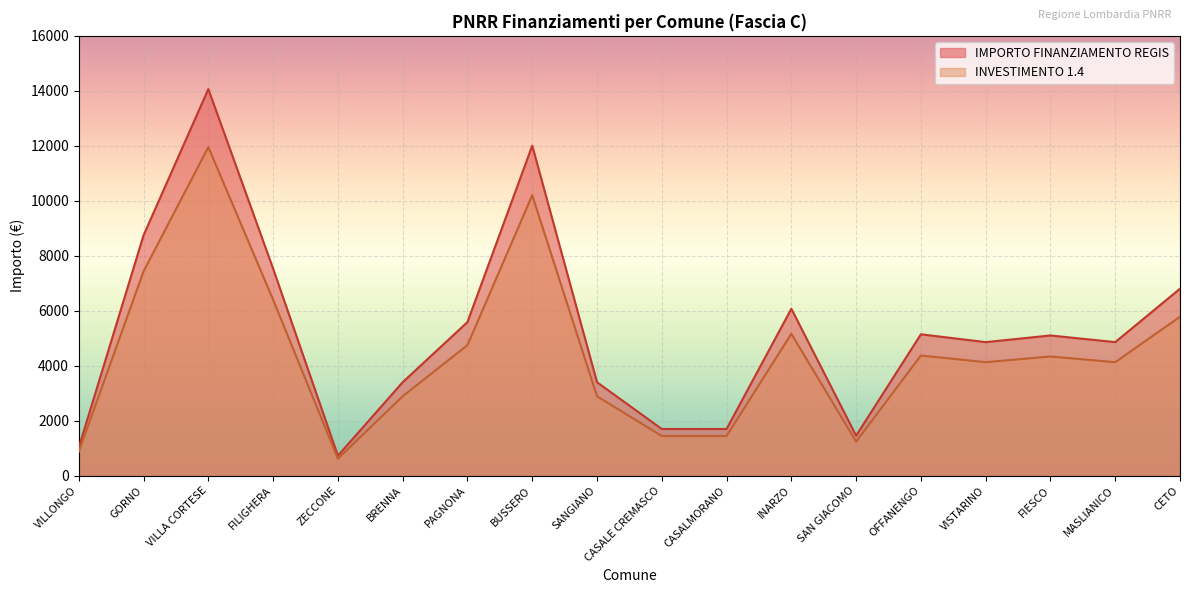

True or false: INVESTIMENTO 1.4 and IMPORTO FINANZIAMENTO REGIS cross at least once.

False